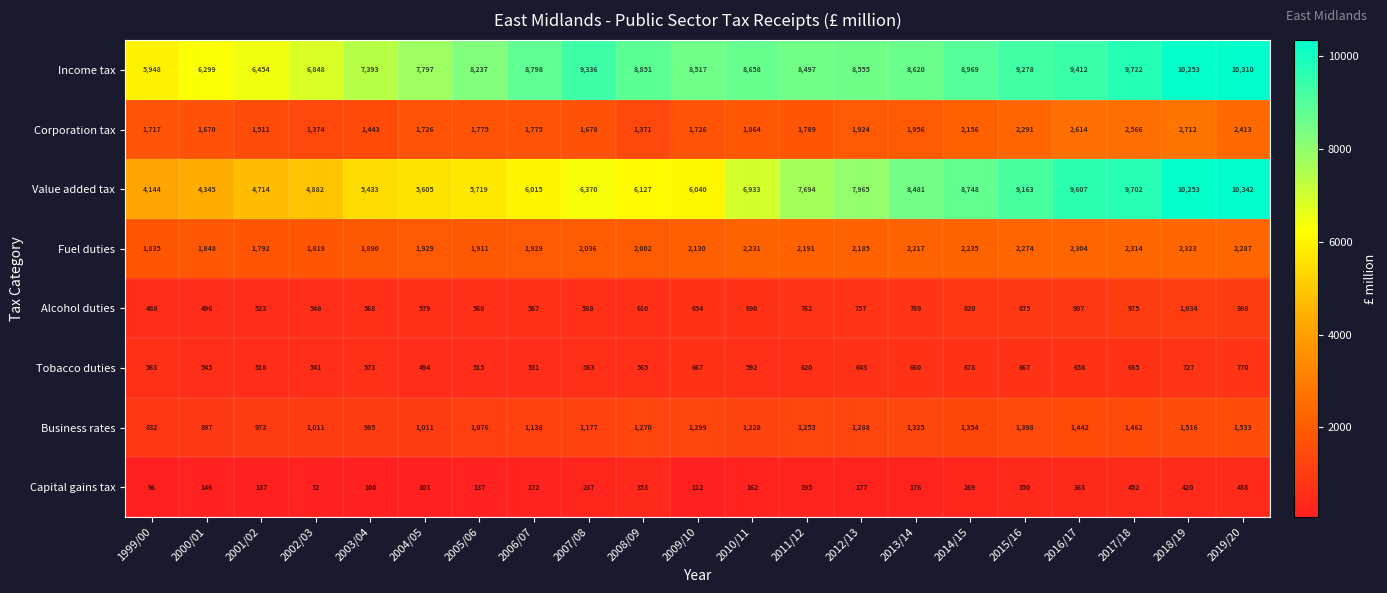

Rank the series by their maximum value, from highest to lowest.

Value added tax, Income tax, Corporation tax, Fuel duties, Business rates, Alcohol duties, Tobacco duties, Capital gains tax